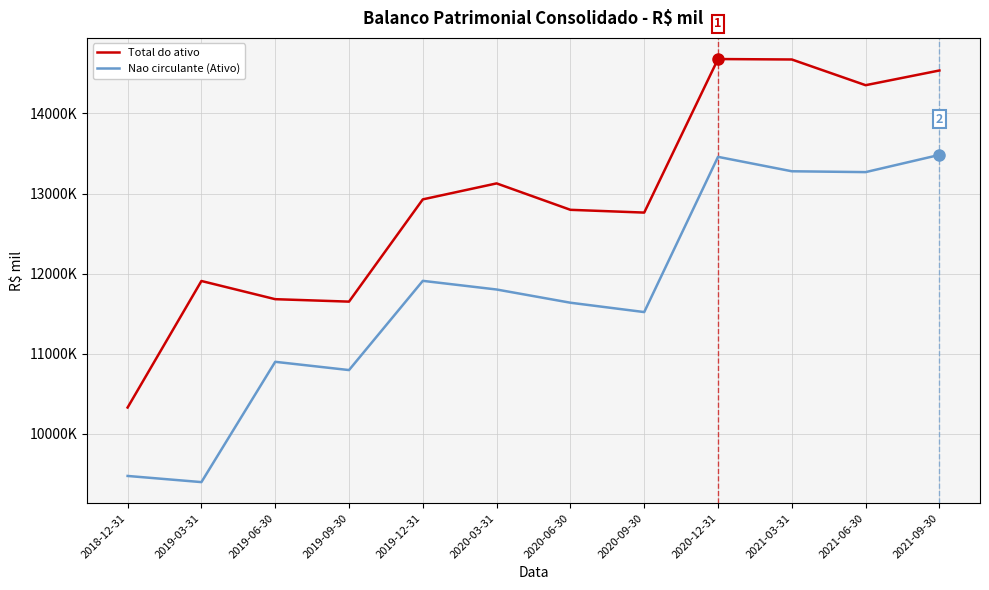

Does the chart have visible grid lines?

Yes